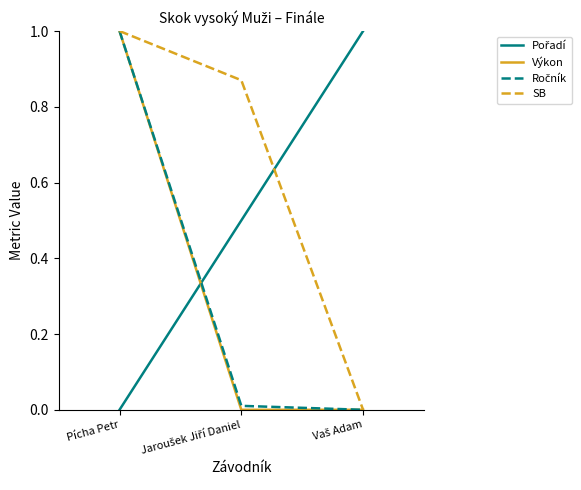

How many lines are shown in the chart?

4